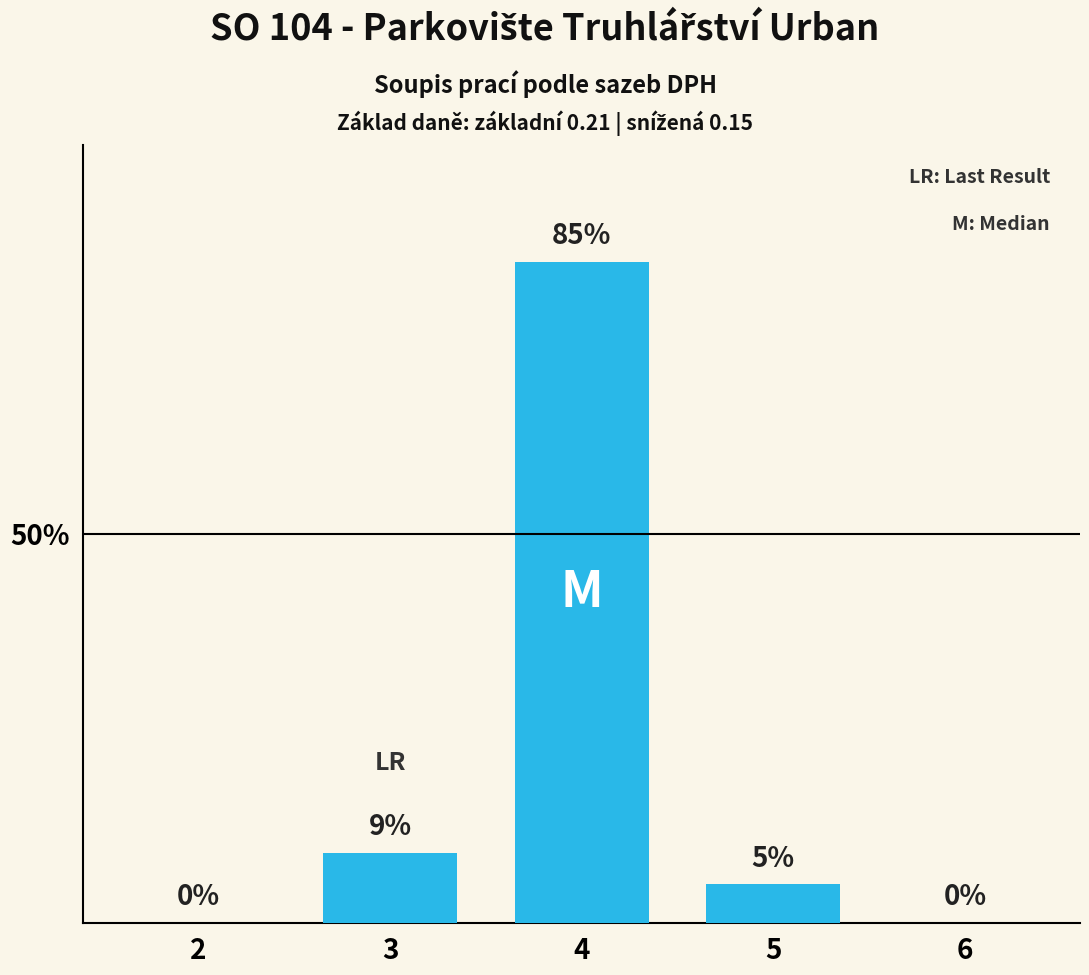

What is the maximum value shown in the chart?

85